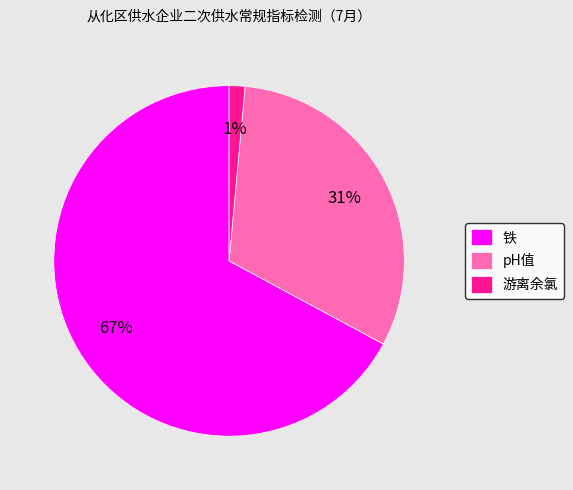

Is there any slice that represents more than half of the pie?

Yes